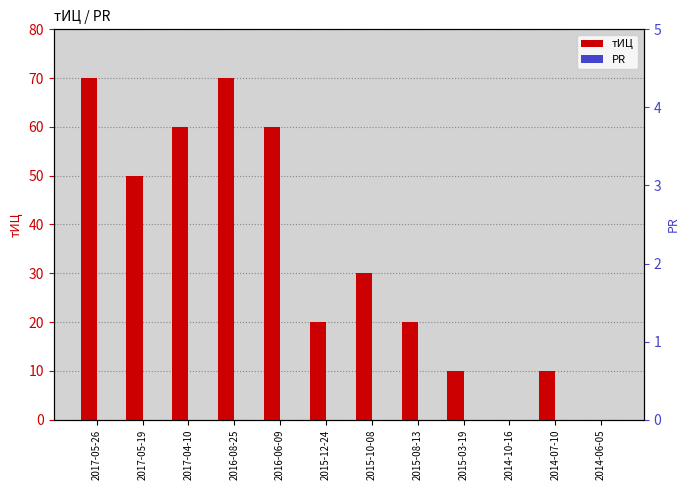

Does the chart contain any negative values?

No